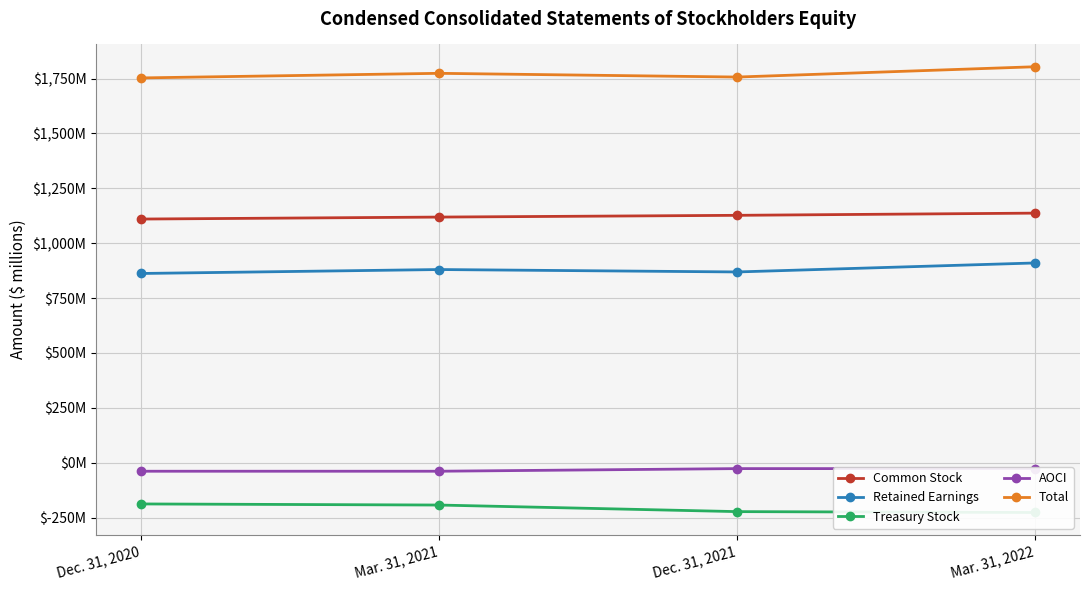

Reading left to right, list all the values displayed in this chart.

Common Stock: Dec. 31, 2020=1110	Mar. 31, 2021=1119	Dec. 31, 2021=1127	Mar. 31, 2022=1137
Retained Earnings: Dec. 31, 2020=862	Mar. 31, 2021=880	Dec. 31, 2021=869	Mar. 31, 2022=910
Treasury Stock: Dec. 31, 2020=-188	Mar. 31, 2021=-193	Dec. 31, 2021=-223	Mar. 31, 2022=-227
AOCI: Dec. 31, 2020=-39	Mar. 31, 2021=-39	Dec. 31, 2021=-27	Mar. 31, 2022=-27
Total: Dec. 31, 2020=1753	Mar. 31, 2021=1774	Dec. 31, 2021=1757	Mar. 31, 2022=1804